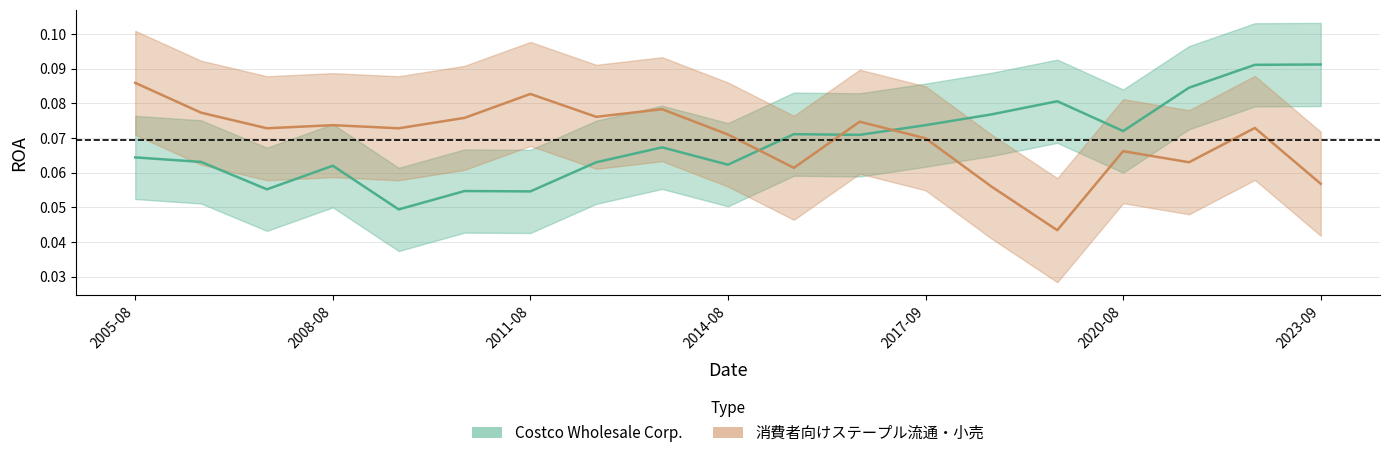

Which series ends up on top after the final intersection of 消費者向けステープル流通・小売 and Costco Wholesale Corp.?

Costco Wholesale Corp.